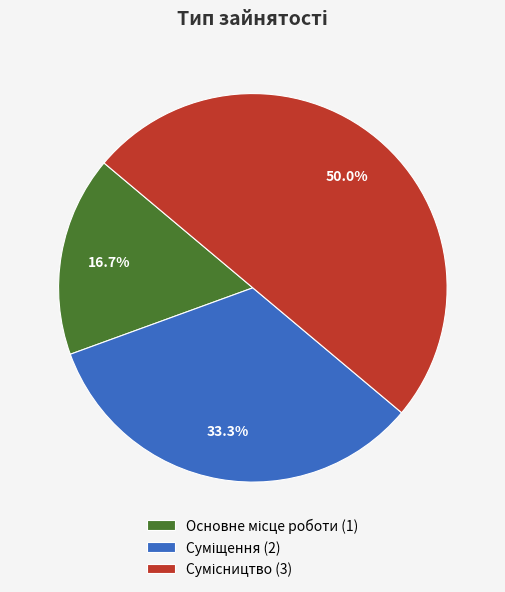

Count the number of slices in the pie.

3